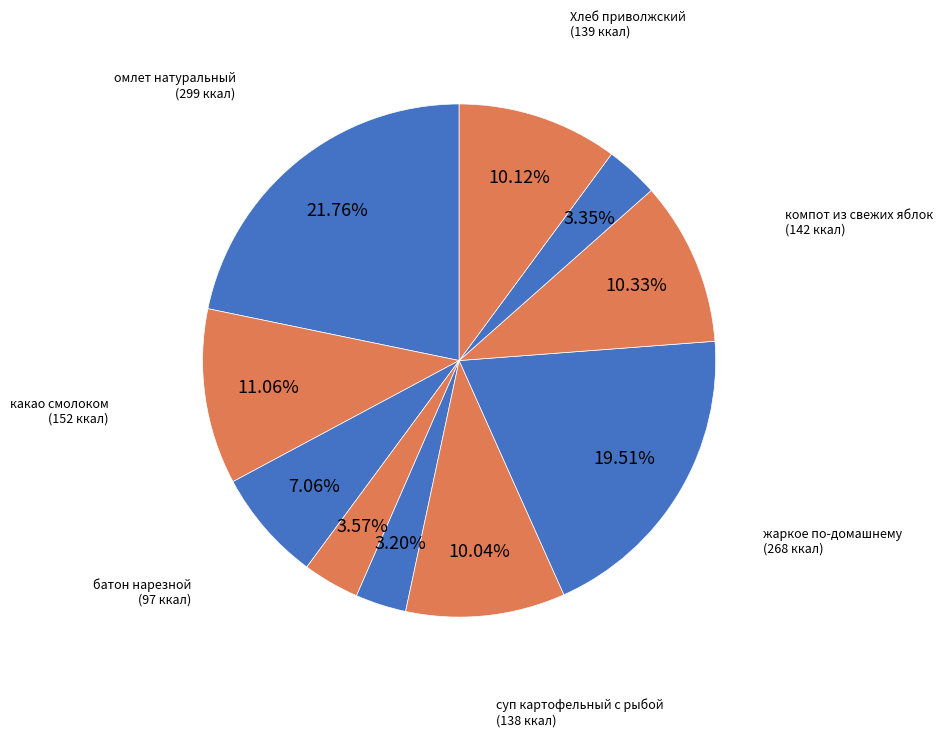

Count the number of slices in the pie.

10